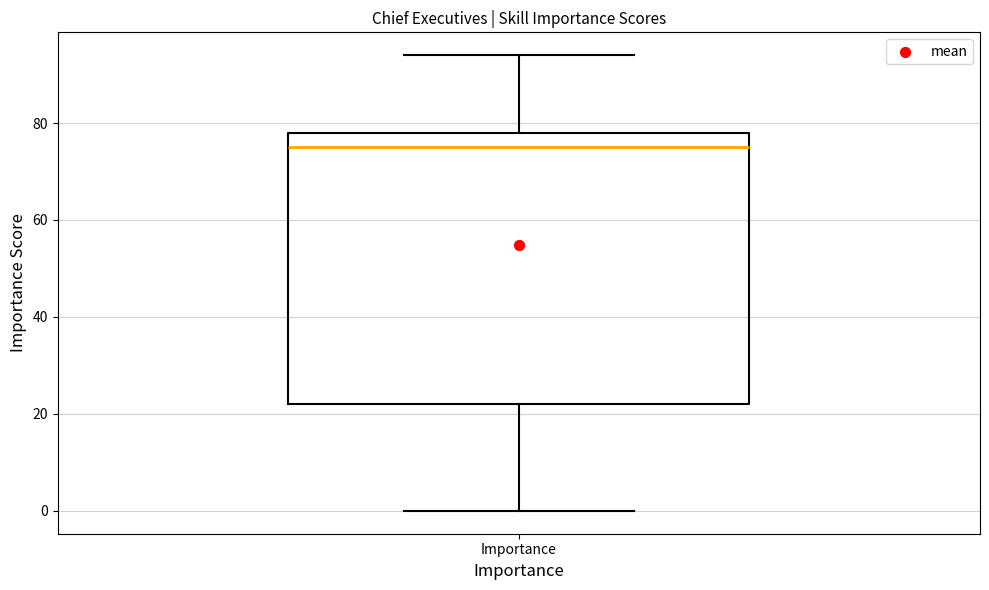

Transcribe this box plot: give where the median line is, the range the box spans, and where the two whiskers end, as read against the y-axis. The values are not printed on the chart, so give them approximately, as read against the axis.

median 76, box 22 to 78, whiskers 0 to 94